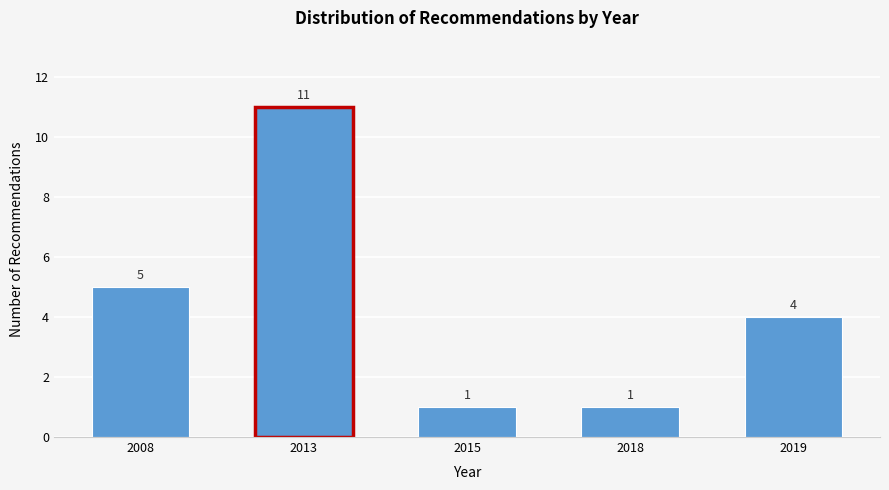

Reading left to right, list all the values displayed in this chart.

5	11	1	1	4